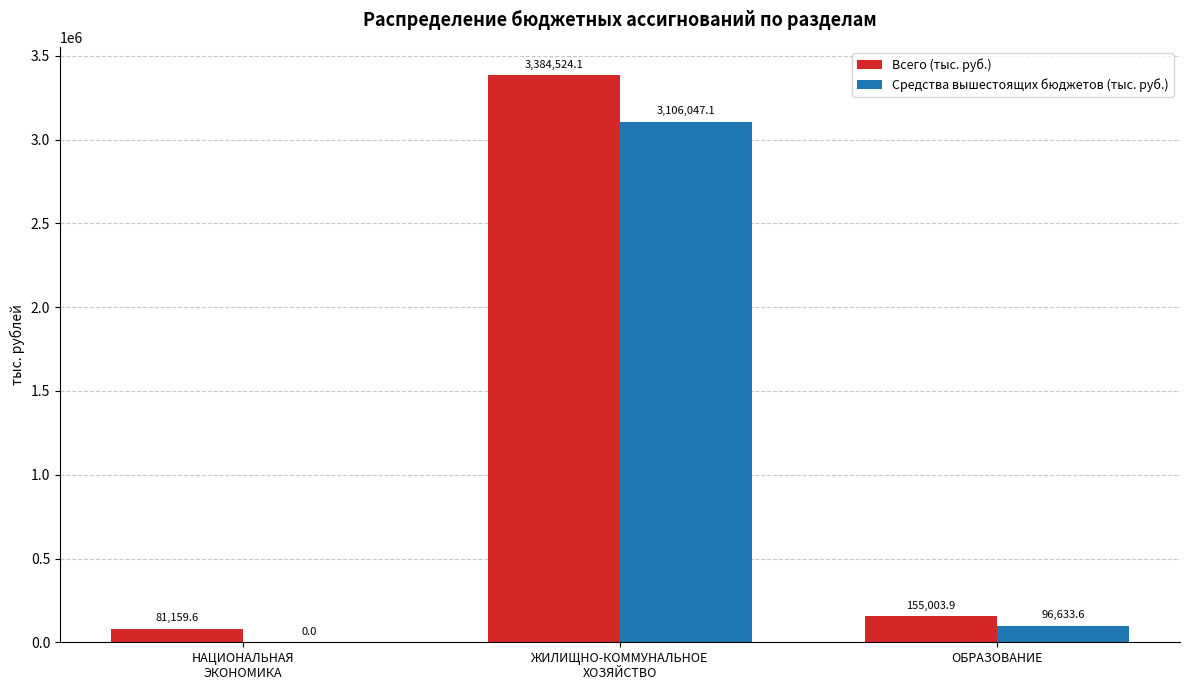

Reading left to right, extract all data points from this chart.

Всего (тыс. руб.): НАЦИОНАЛЬНАЯ
ЭКОНОМИКА=81159.6	ЖИЛИЩНО-КОММУНАЛЬНОЕ
ХОЗЯЙСТВО=3384524.1	ОБРАЗОВАНИЕ=155003.9
Средства вышестоящих бюджетов (тыс. руб.): НАЦИОНАЛЬНАЯ
ЭКОНОМИКА=0.0	ЖИЛИЩНО-КОММУНАЛЬНОЕ
ХОЗЯЙСТВО=3106047.1	ОБРАЗОВАНИЕ=96633.6